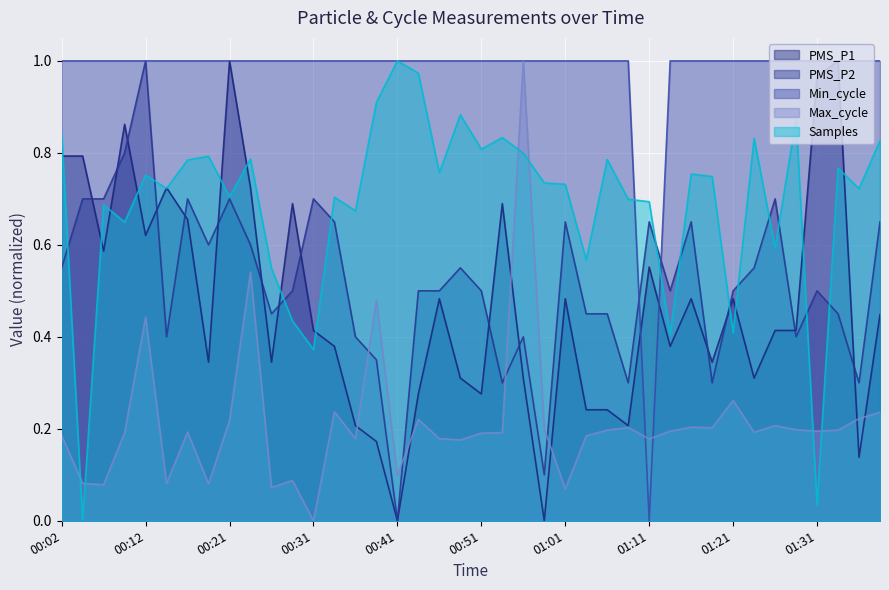

What is the highest value of the Min_cycle series?

1.0